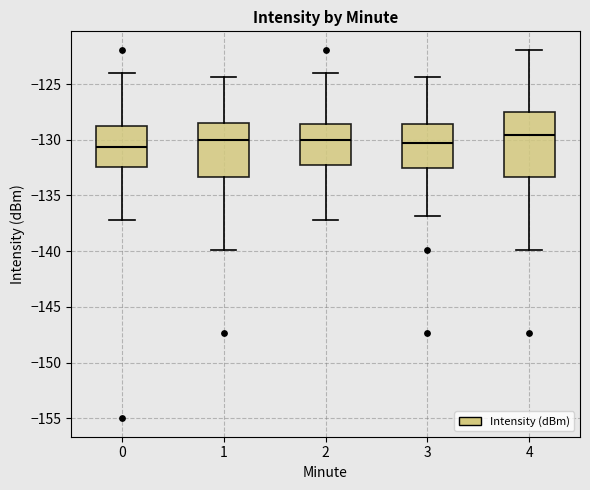

Reading left to right, read every box against the y-axis: the position of its median line, the range the box covers, and the ends of its whiskers. The values are not printed on the chart, so give them approximately, as read against the axis.

0: median -130.5, box -132.5 to -129.0, whiskers -137.0 to -124.0
1: median -130.0, box -133.5 to -128.5, whiskers -140.0 to -124.5
2: median -130.0, box -132.0 to -128.5, whiskers -137.0 to -124.0
3: median -130.5, box -132.5 to -128.5, whiskers -137.0 to -124.5
4: median -129.5, box -133.5 to -127.5, whiskers -140.0 to -122.0